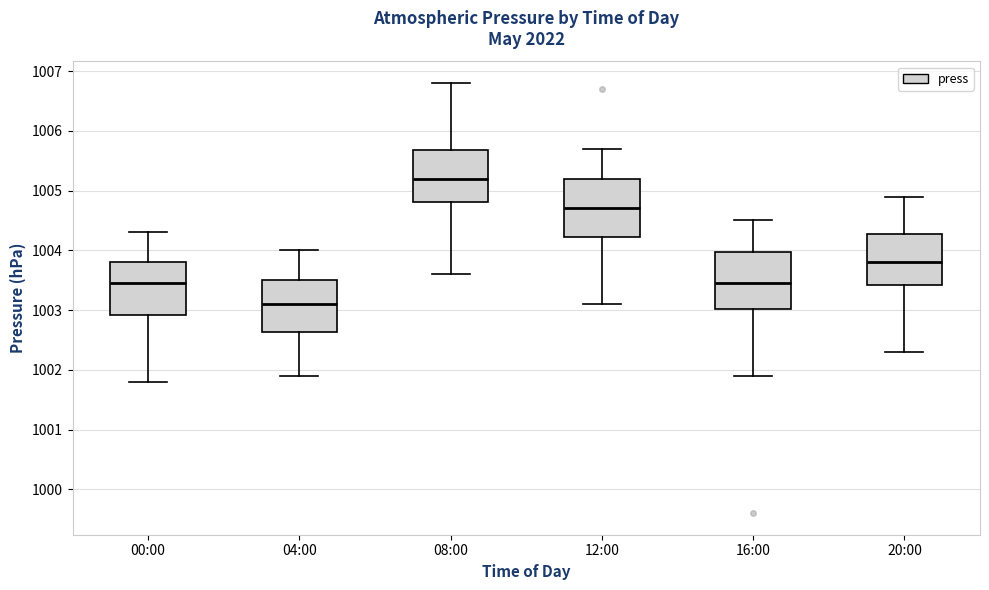

Reading left to right, transcribe this box plot: for each box, give where its median line is, the range the box spans, and where its two whiskers end, as read against the y-axis. The values are not printed on the chart, so give them approximately, as read against the axis.

00:00: median 1003.5, box 1002.9 to 1003.8, whiskers 1001.8 to 1004.3
04:00: median 1003.1, box 1002.6 to 1003.5, whiskers 1001.9 to 1004.0
08:00: median 1005.2, box 1004.8 to 1005.7, whiskers 1003.6 to 1006.8
12:00: median 1004.7, box 1004.2 to 1005.2, whiskers 1003.1 to 1005.7
16:00: median 1003.5, box 1003.0 to 1004.0, whiskers 1001.9 to 1004.5
20:00: median 1003.8, box 1003.4 to 1004.3, whiskers 1002.3 to 1004.9